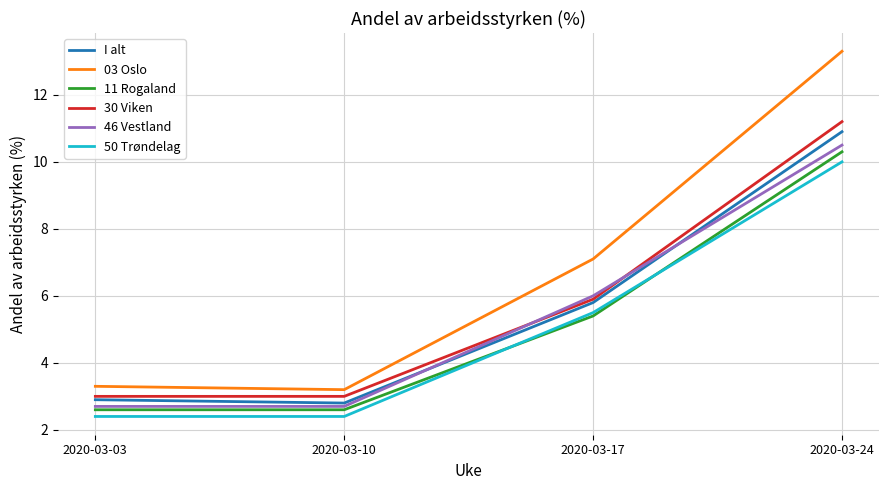

Which series changed the most between 2020-03-03 and 2020-03-17?

03 Oslo